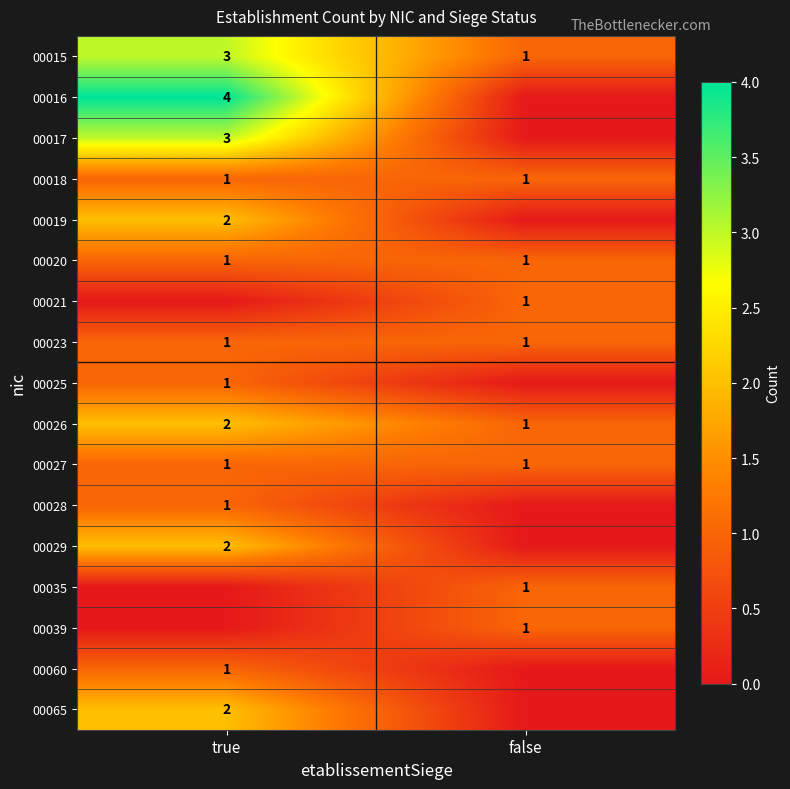

Rank the categories by 00015 value from highest to lowest.

true, false